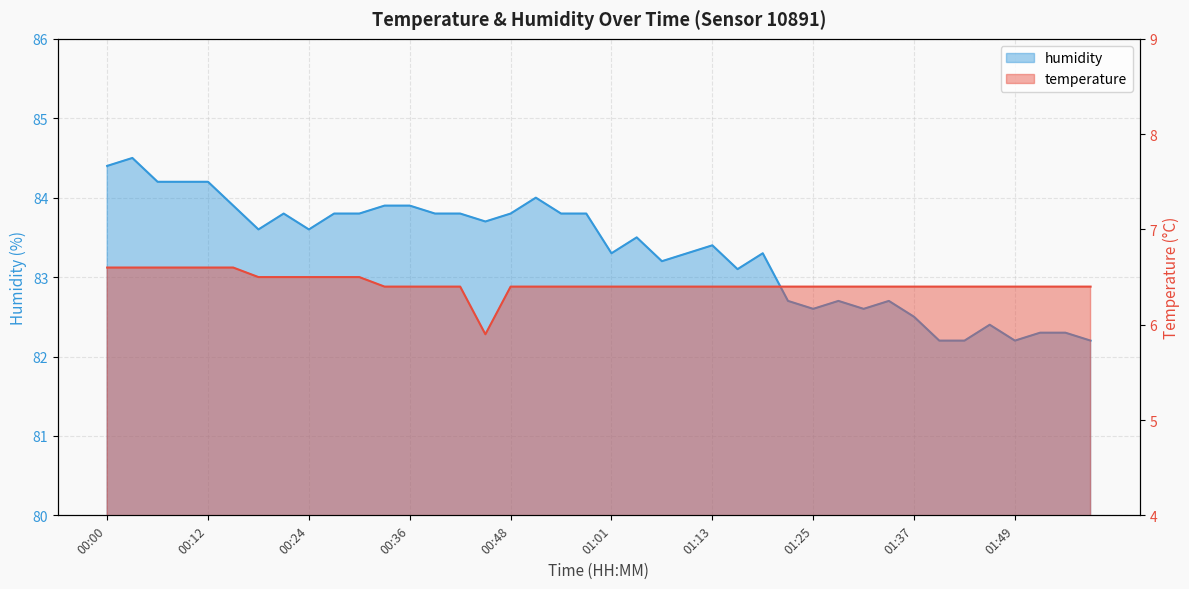

Which has a higher value, 01:34 or 00:21?

00:21